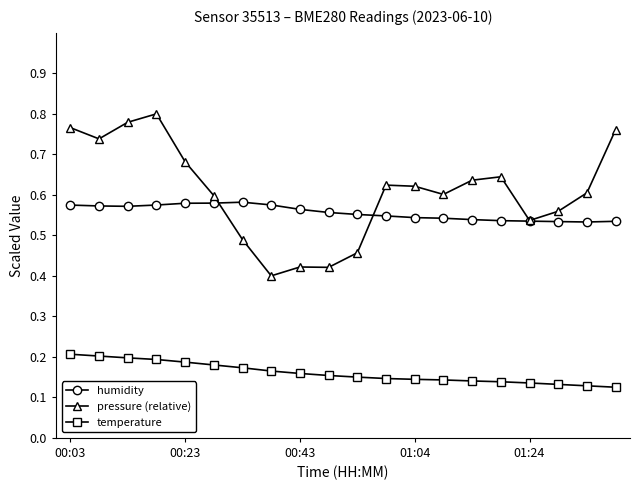

Which series has the widest spread of values?

pressure (relative)